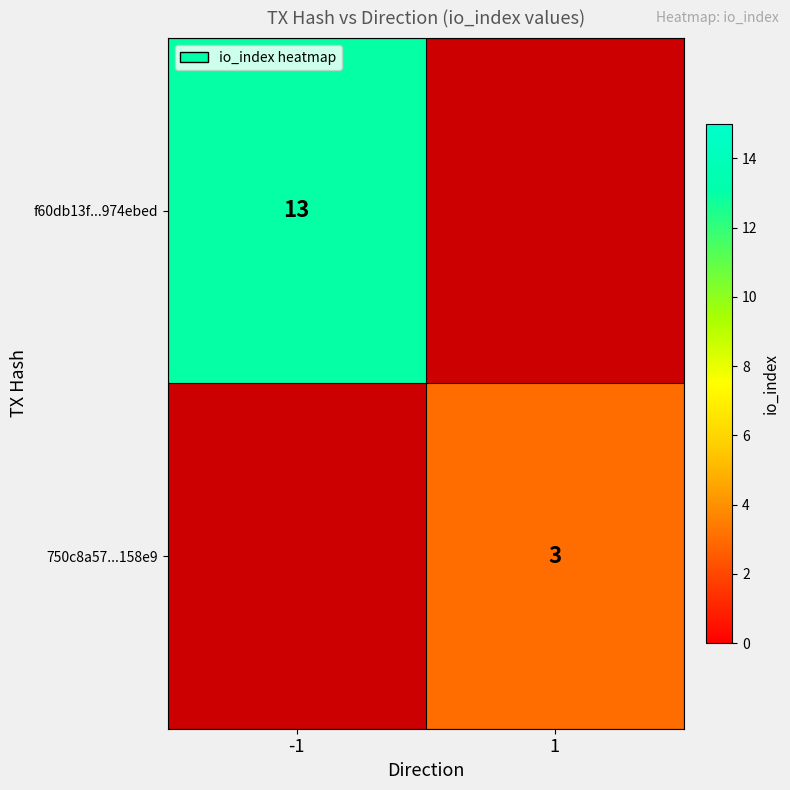

How many categories are shown in the chart?

2